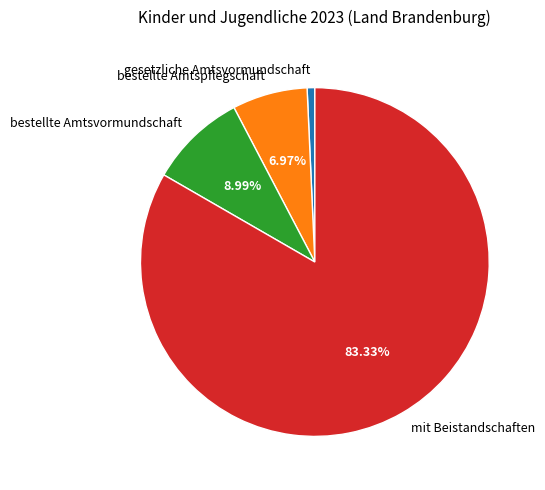

Which slice is the smallest?

gesetzliche Amtsvormundschaft